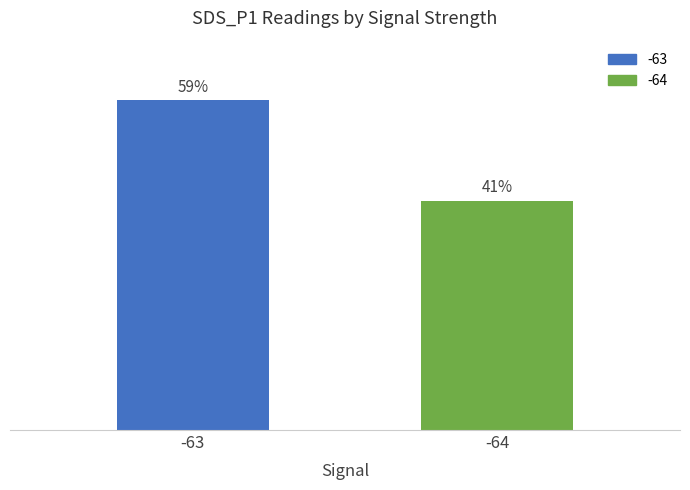

Rank the categories by value from highest to lowest.

-63, -64